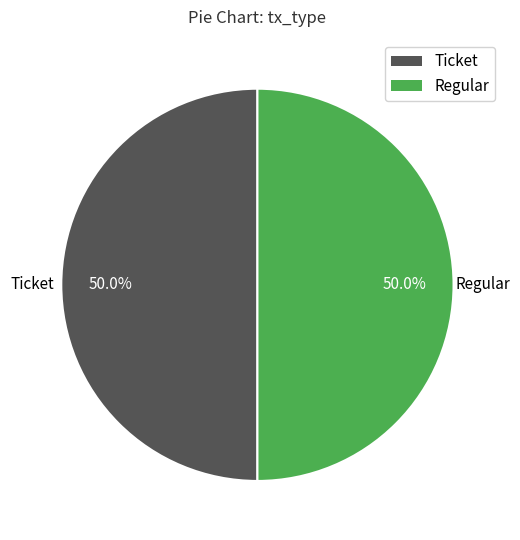

How many slices are in this pie chart?

2